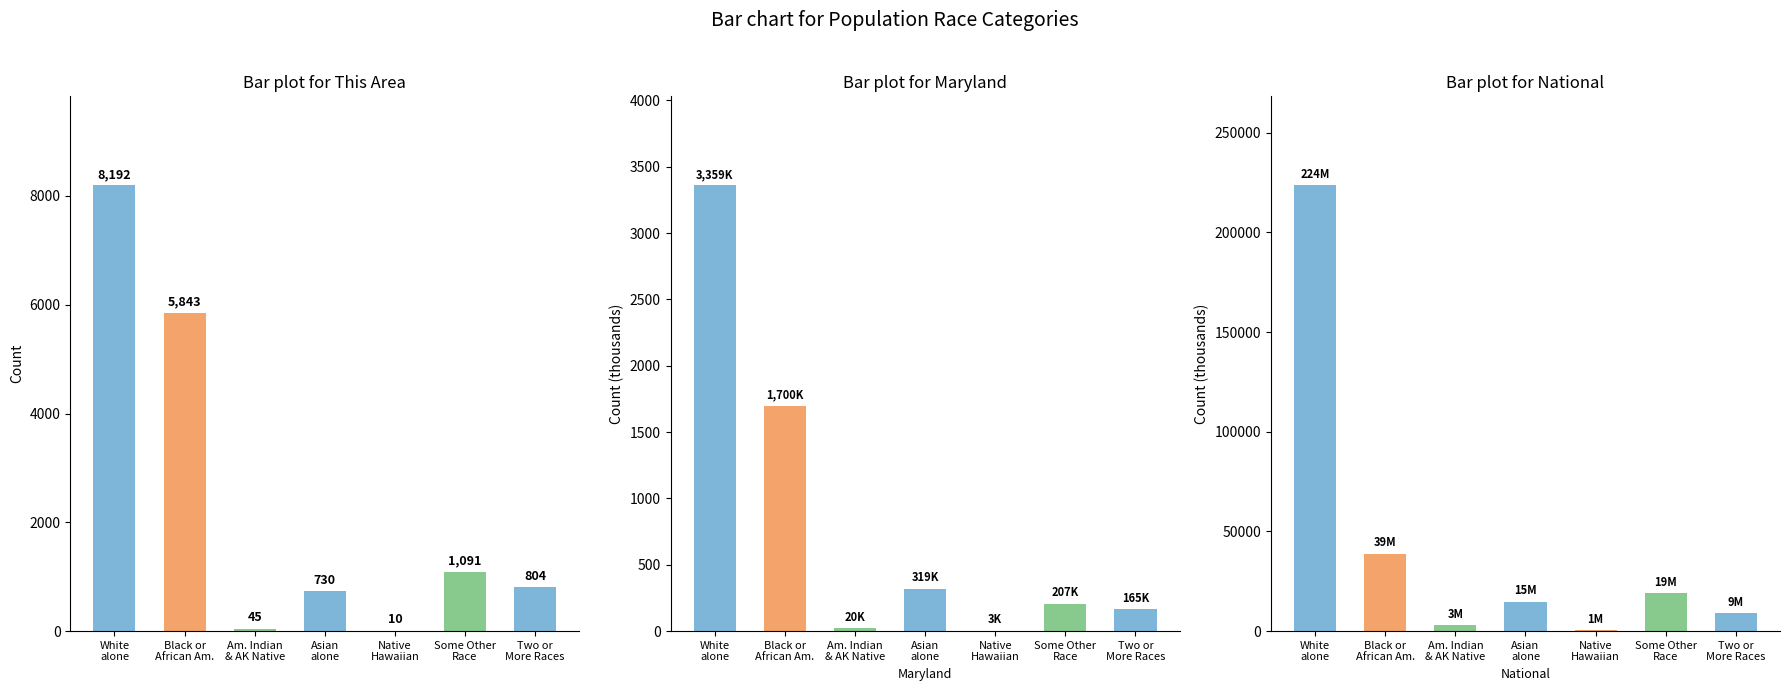

Which series has the widest spread of values?

National